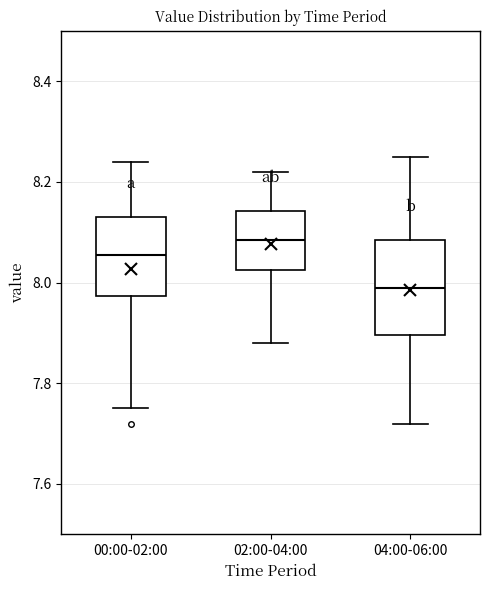

Which box is the tallest, from its lower edge to its upper edge?

04:00-06:00